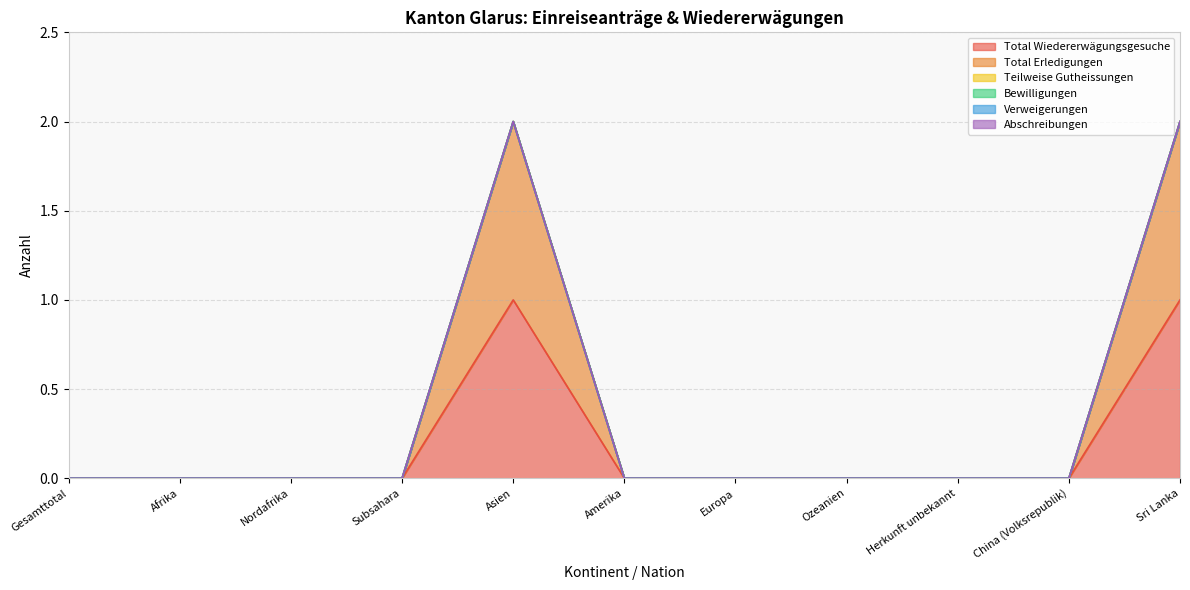

Count the Total Wiedererwägungsgesuche values in the range 0 to 1.

11